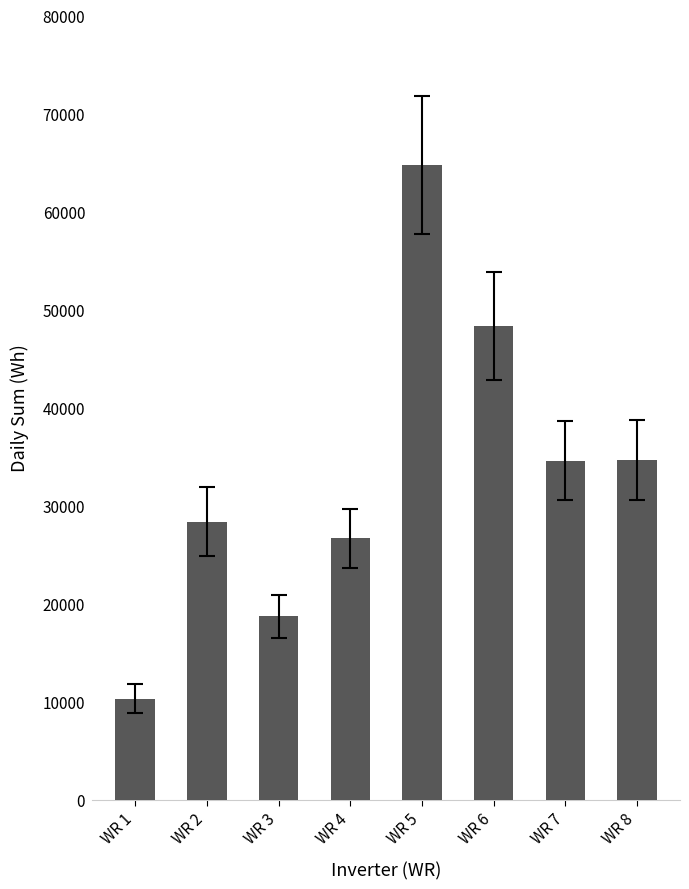

Are the bars grouped side by side (vs. stacked)?

No